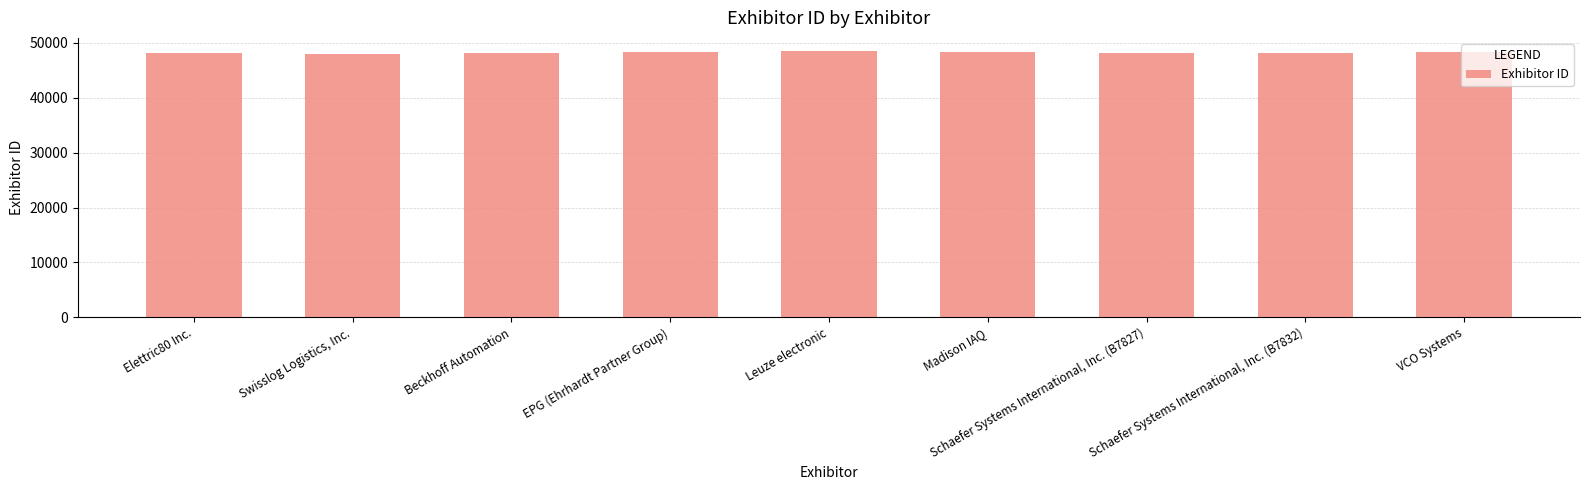

What is the average value?

48248